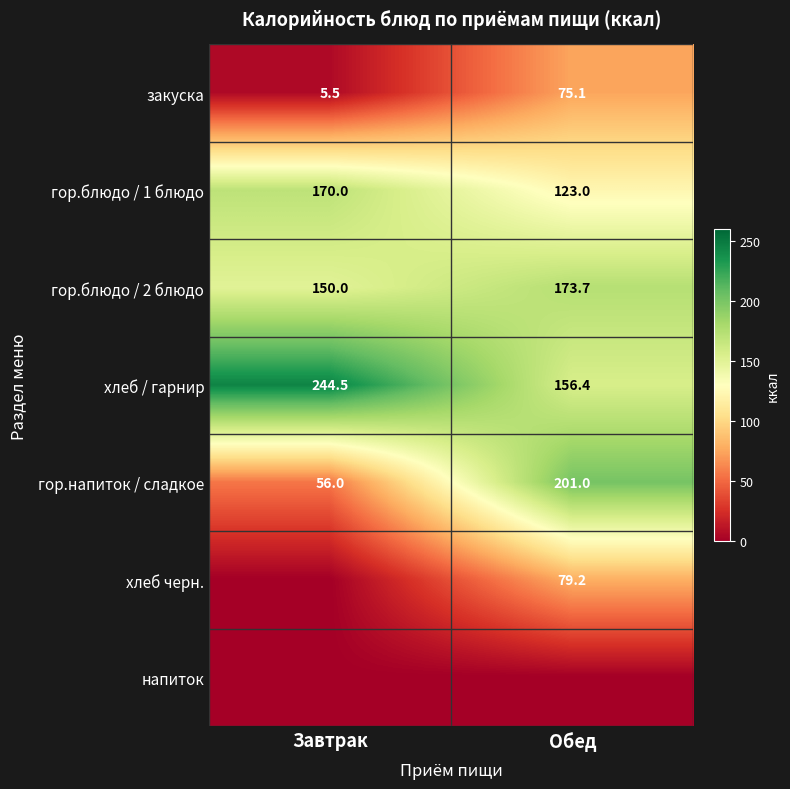

List the labels in order of закуска value, largest first.

Обед, Завтрак